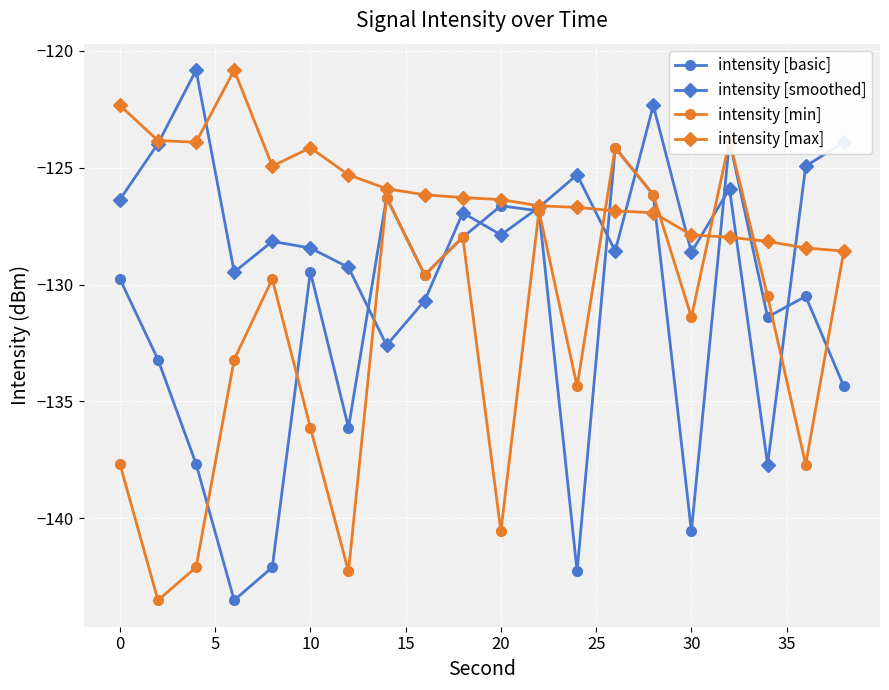

What value does the intensity [max] series have at 30?

-127.9